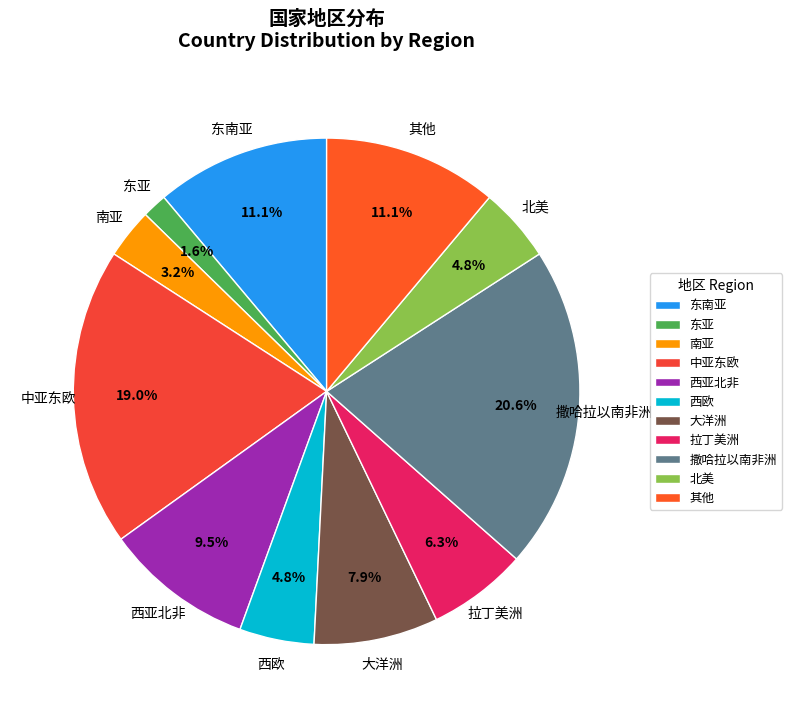

Which has a higher value, 西亚北非 or 北美?

西亚北非